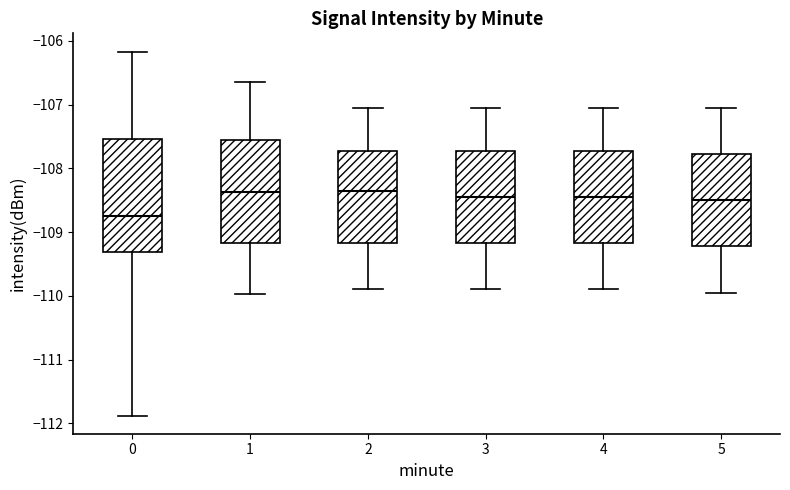

Where is the lower edge of the box at x = 5 on the y-axis? The values are not printed on the chart, so give them approximately, as read against the axis.

-109.2